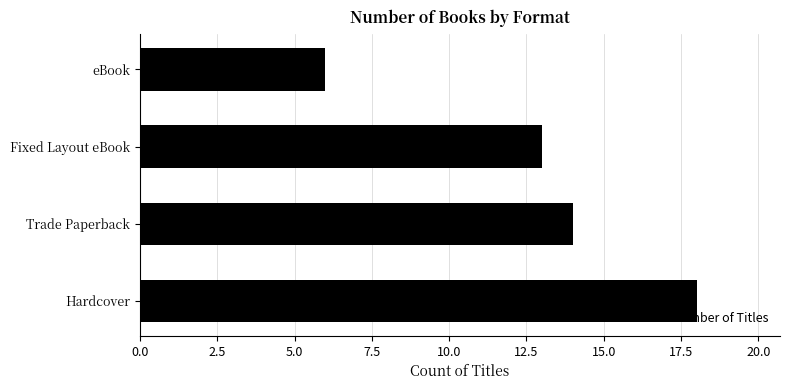

What is the average value?

13